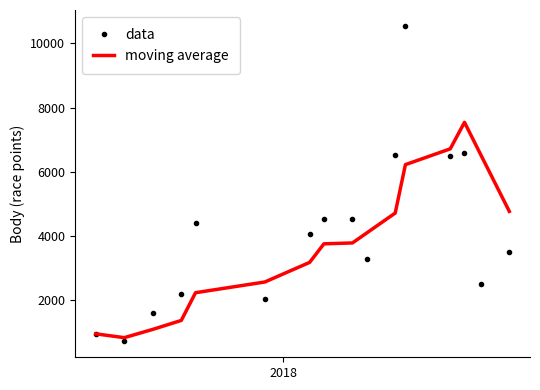

What is the minimum value shown in the chart?

707.0